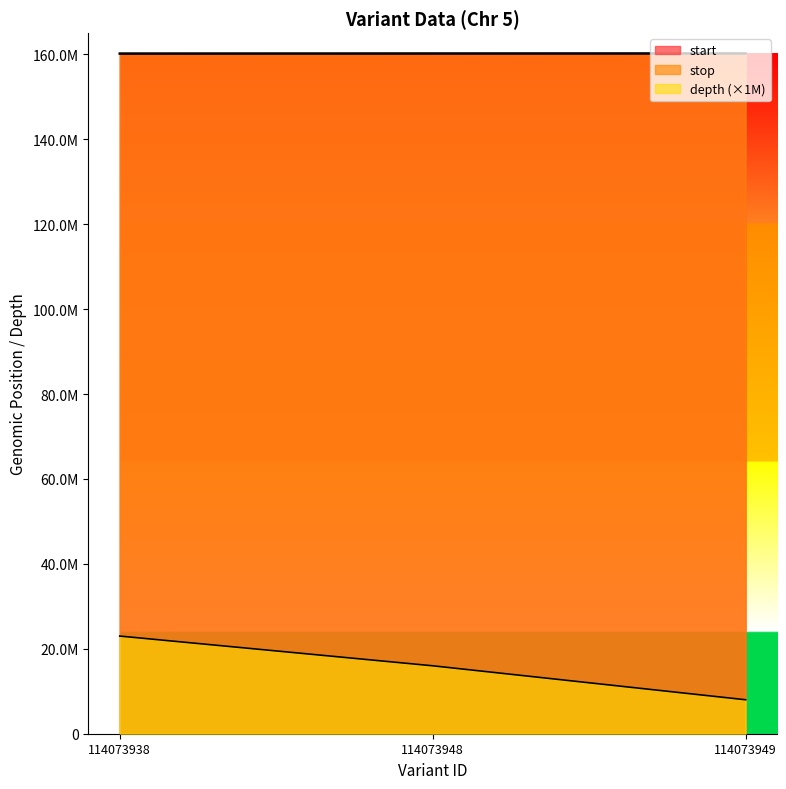

Reading right to left, what are all the values shown in this chart?

start: 160218025	160205713	160188225
stop: 160218026	160205714	160188226
depth: 8000000	16000000	23000000